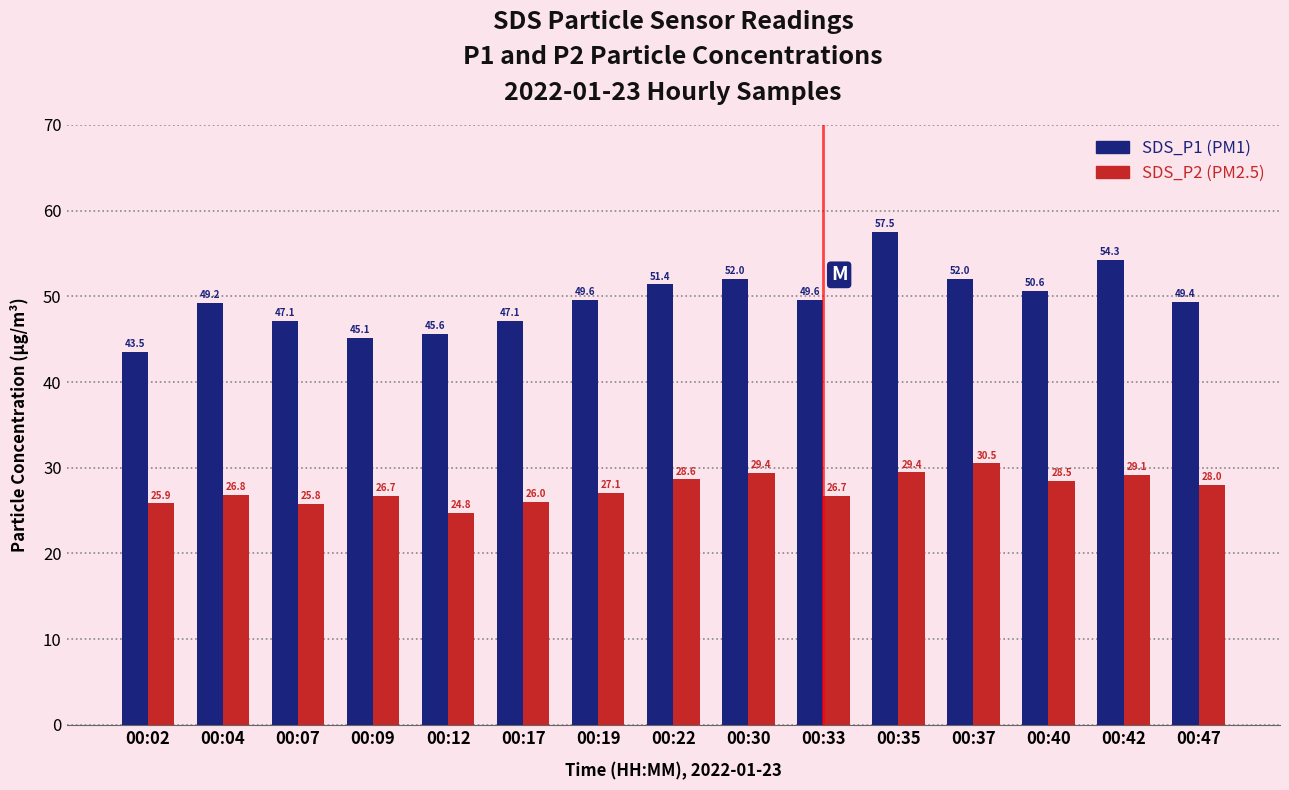

What is the spread (max minus min) of values at 00:35?

28.1